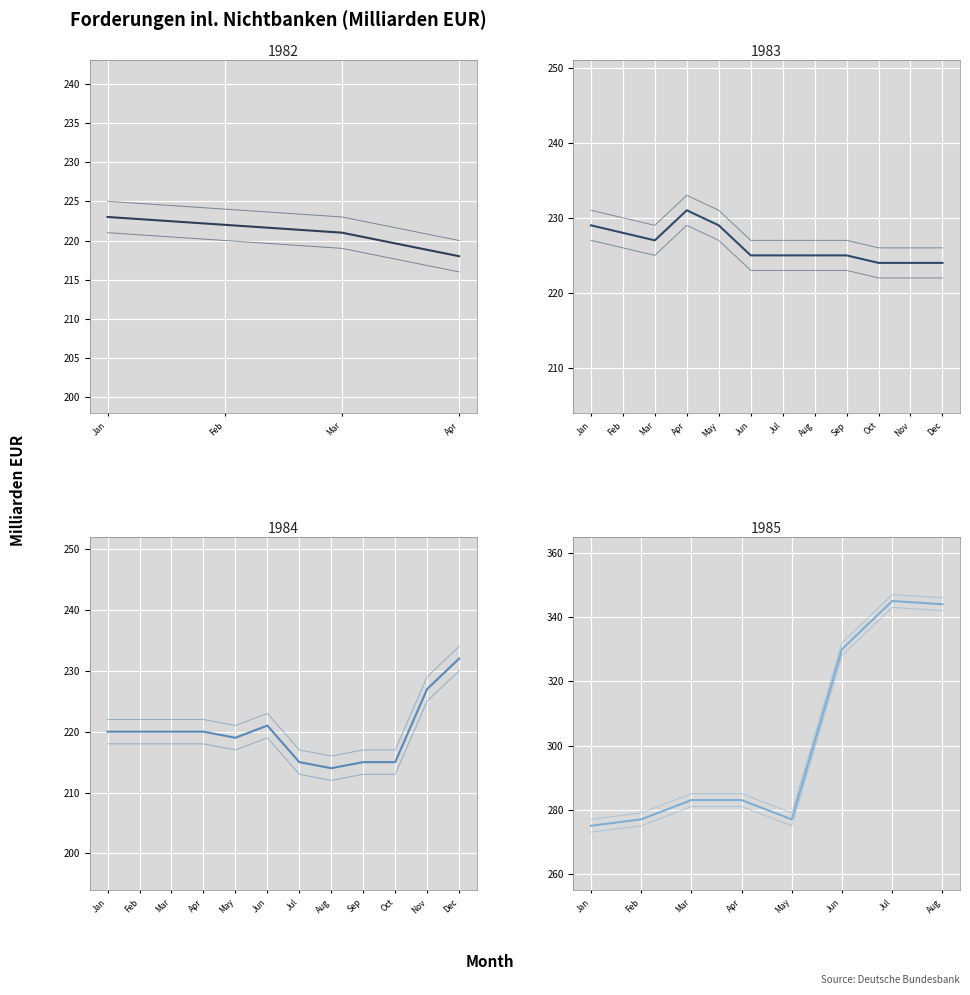

What is the difference between the maximum and minimum values?

131